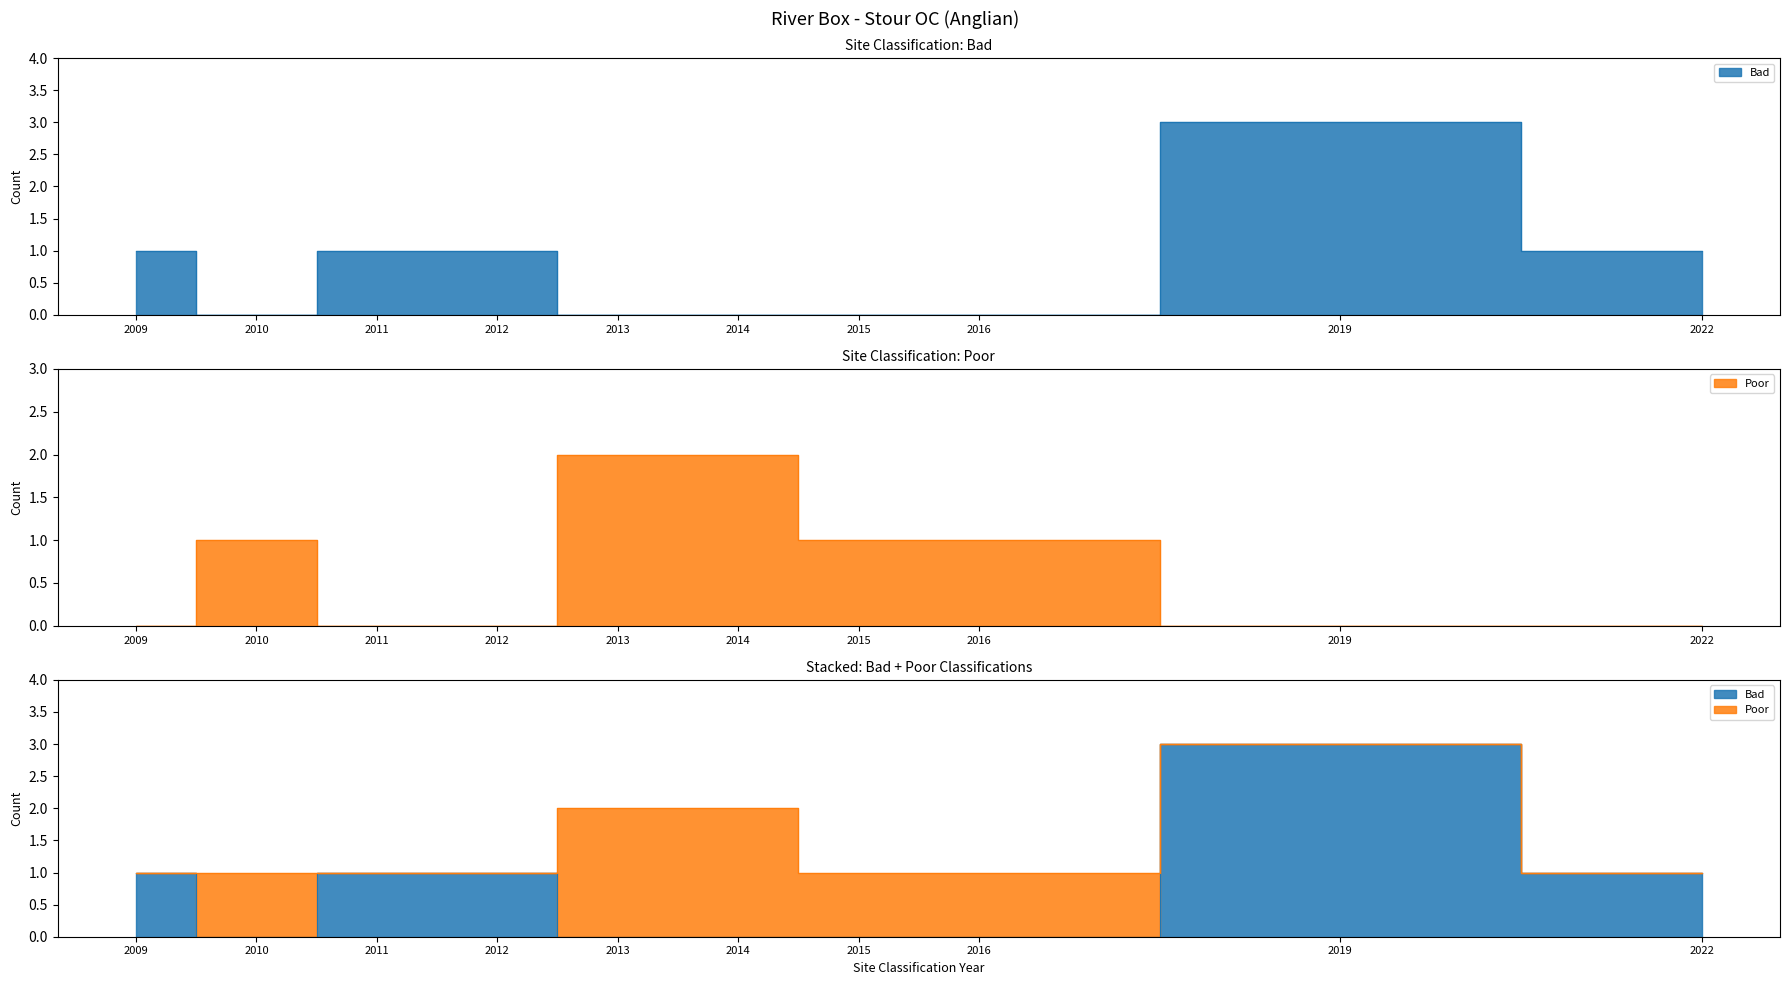

In Bad, how many points are higher than both neighbors (excluding endpoints)?

1